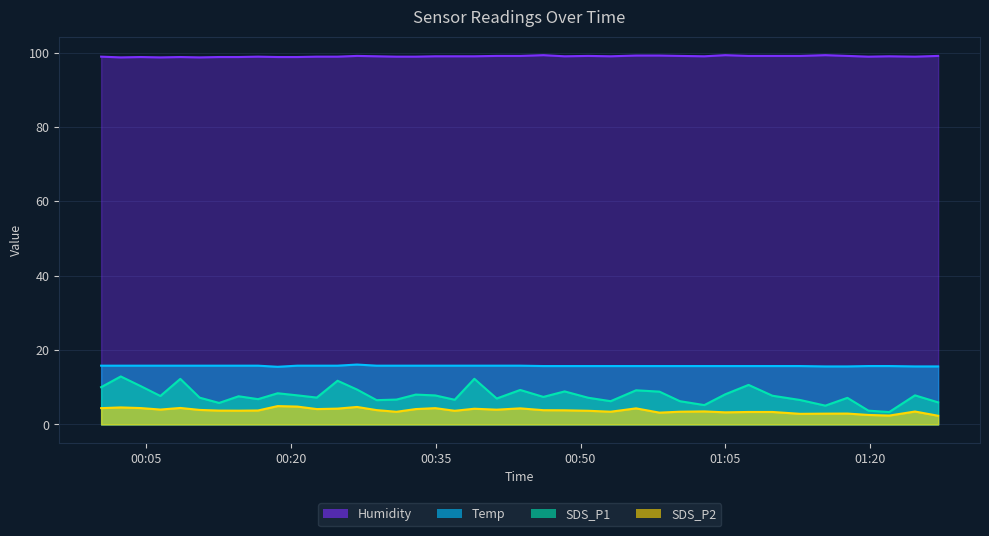

True or false: Humidity and SDS_P1 cross at least once.

False